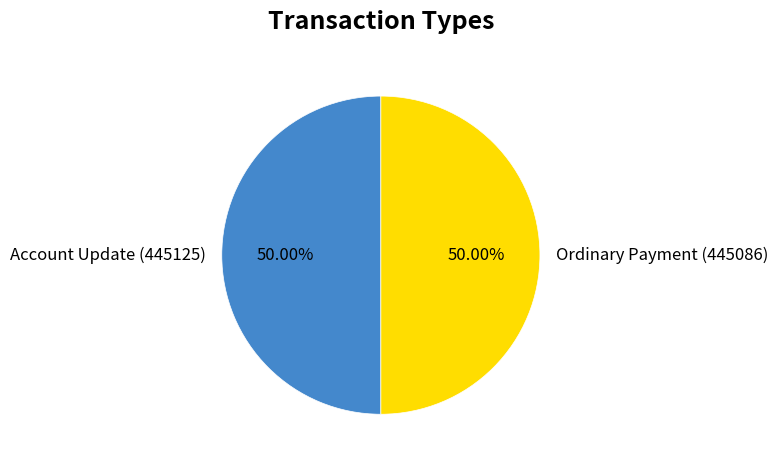

To the nearest percent, what percentage of the pie is Ordinary Payment (445086)?

50%